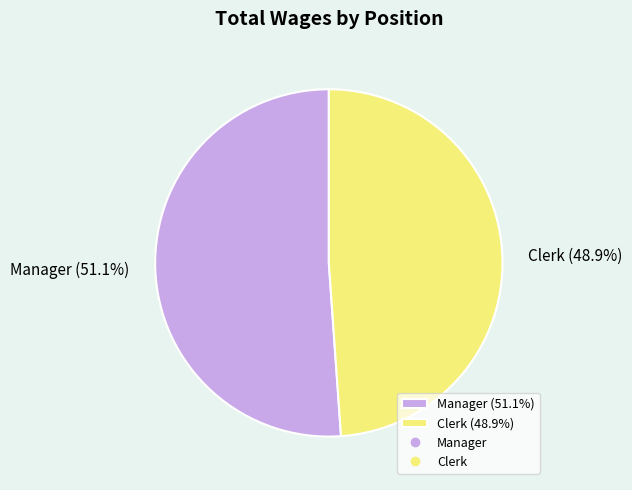

Between Manager (51.1%) and Clerk (48.9%), which is larger?

Manager (51.1%)